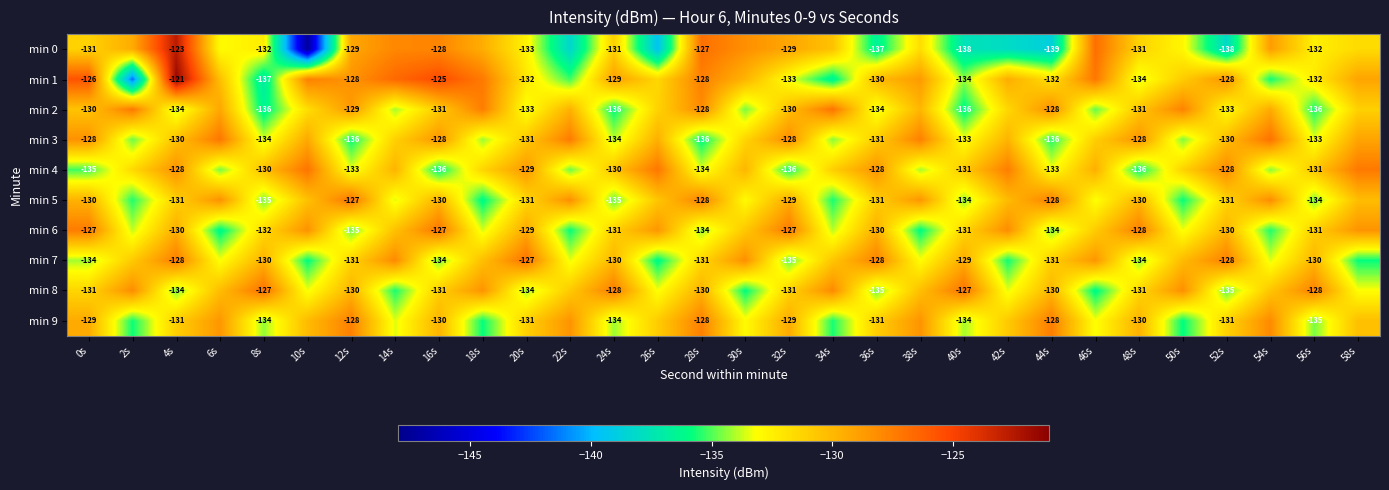

Where does the min 4 series first go above -130?

4s